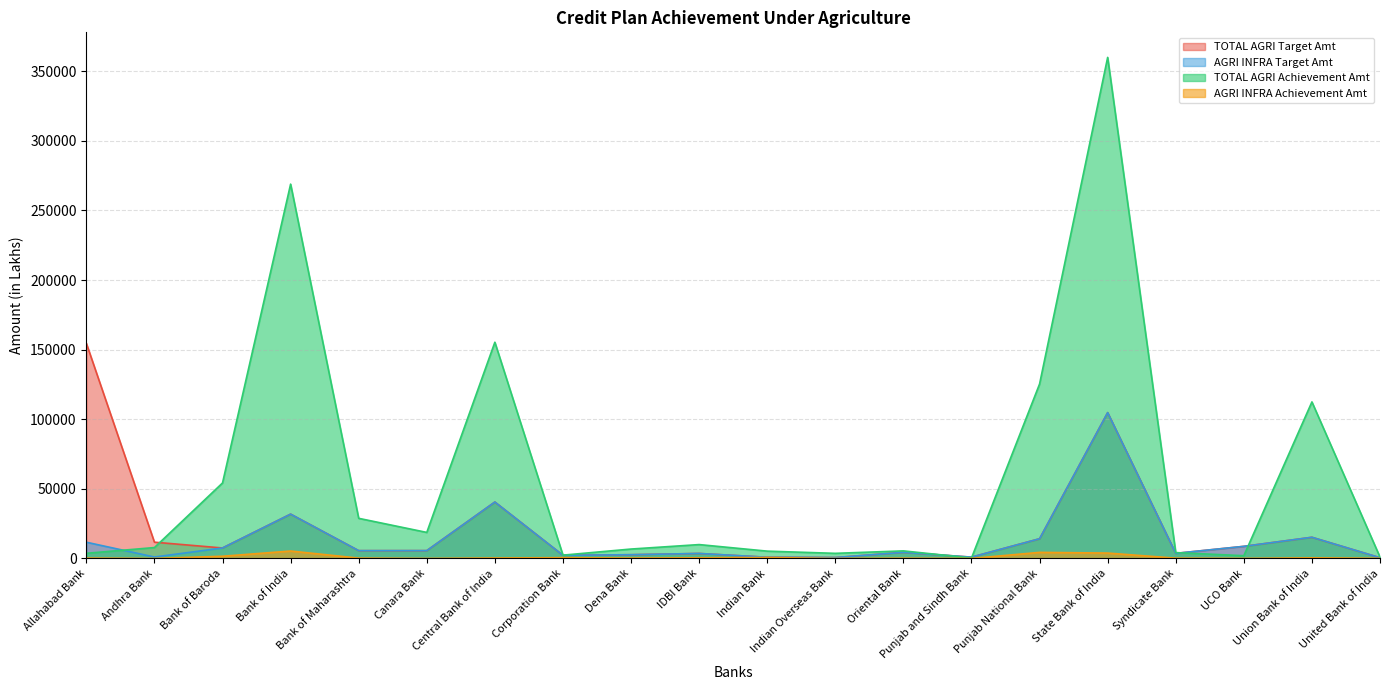

The value of AGRI INFRA Achievement Amt at Indian Bank is 1193.6. True or false?

False